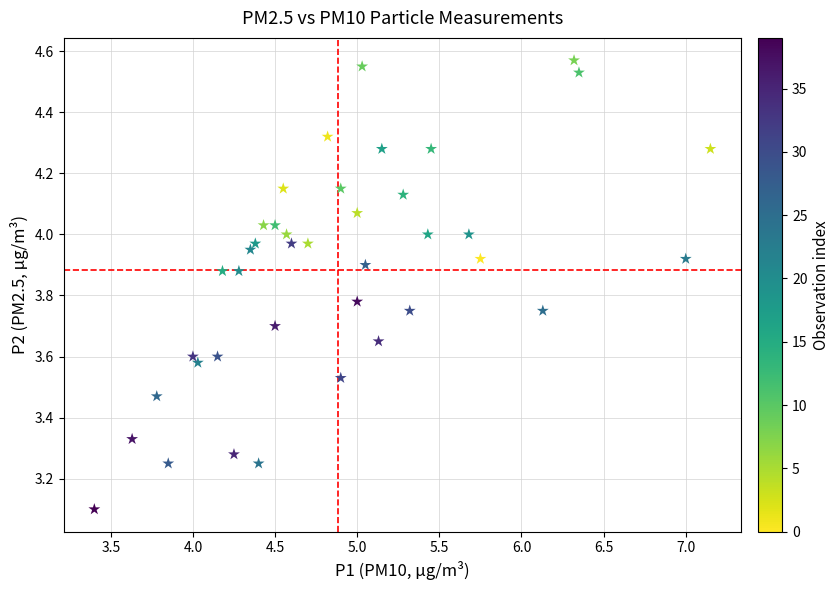

What Y value in the scatter plot is closest to 3?

3.1